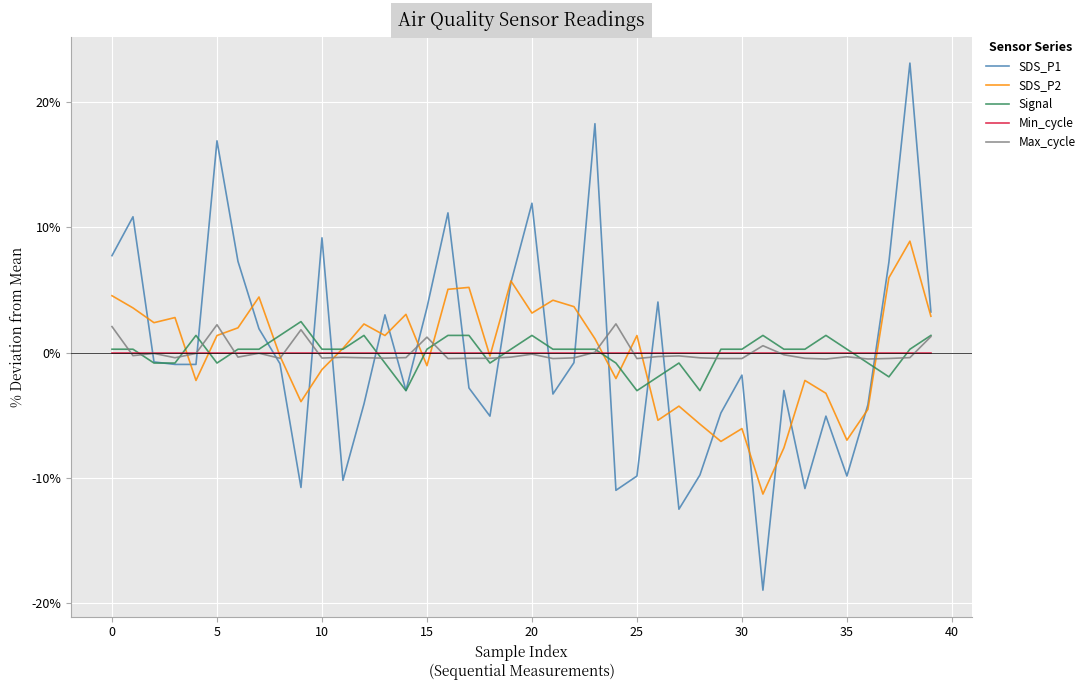

Which series has the largest range (max minus min)?

SDS_P1